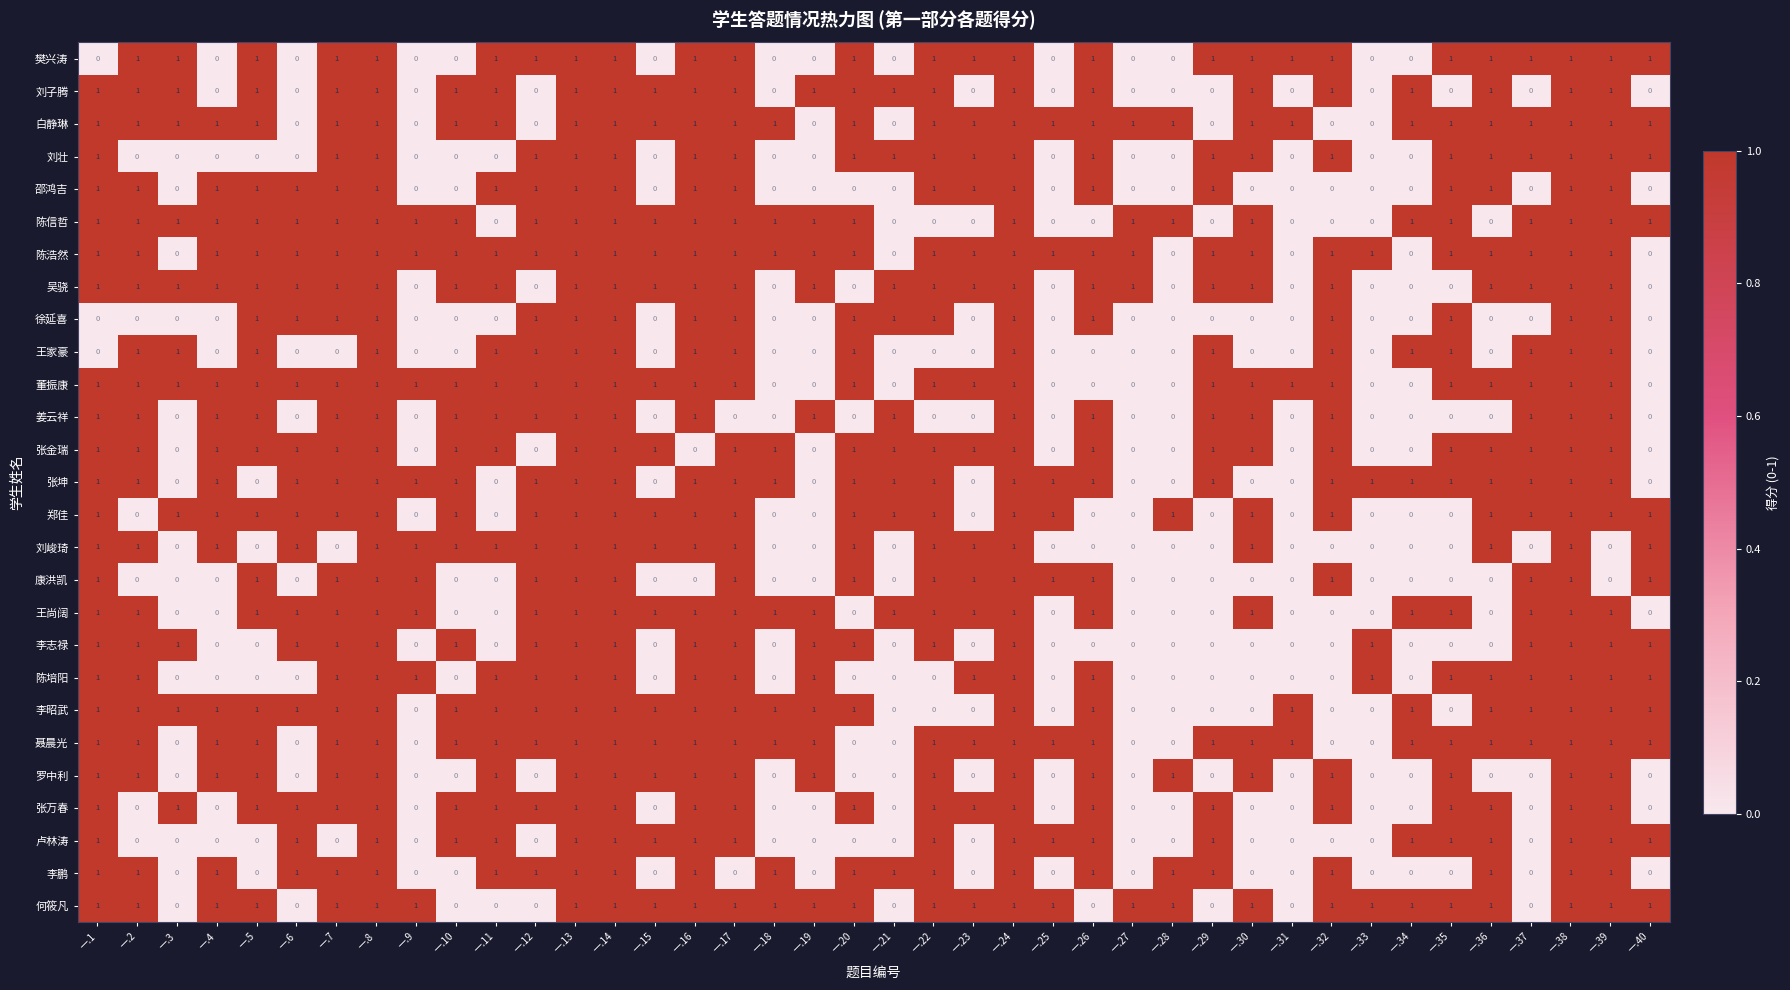

True or false: 李昭武 has a value of -1 at 一.29.

False